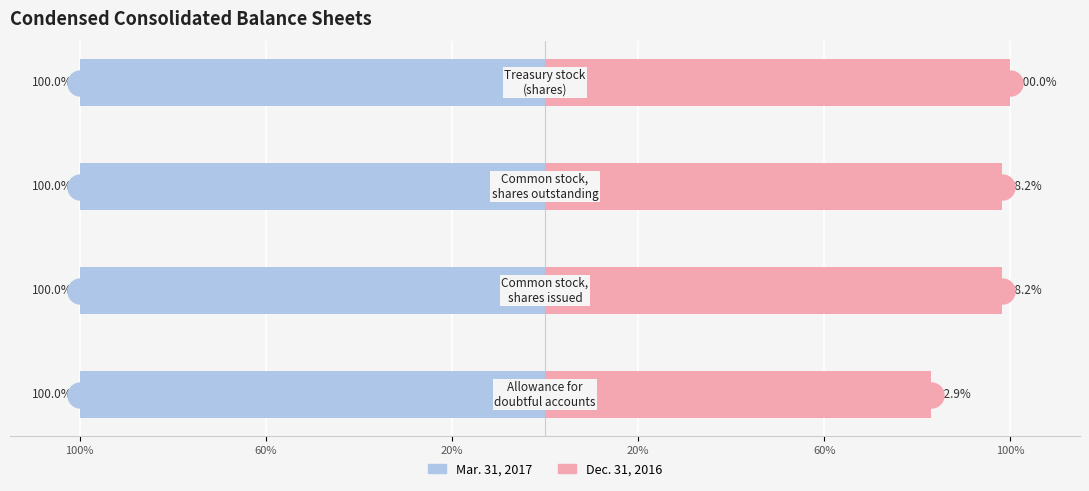

What are all the series names shown in the legend?

Mar. 31, 2017, Dec. 31, 2016